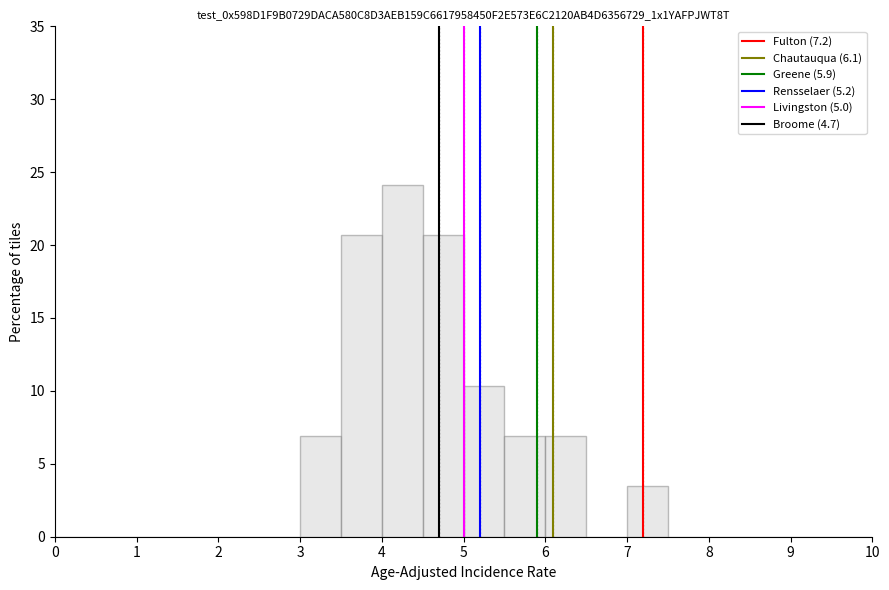

What is the height of the bar covering 3.0 to 3.5 on the x-axis? The values are not printed on the chart, so give them approximately, as read against the axis.

7.0